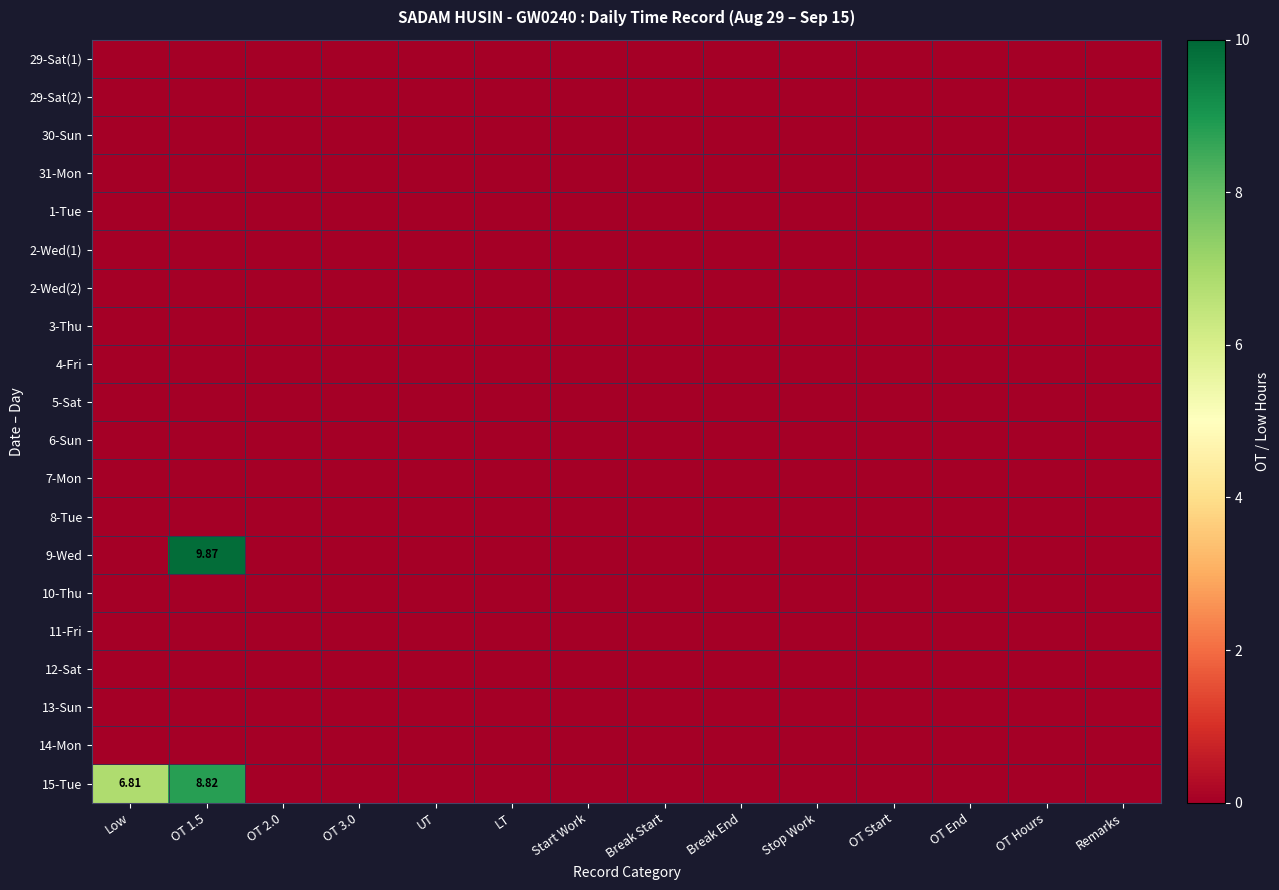

Which series changed the most between OT 2.0 and LT?

29-Sat(1)